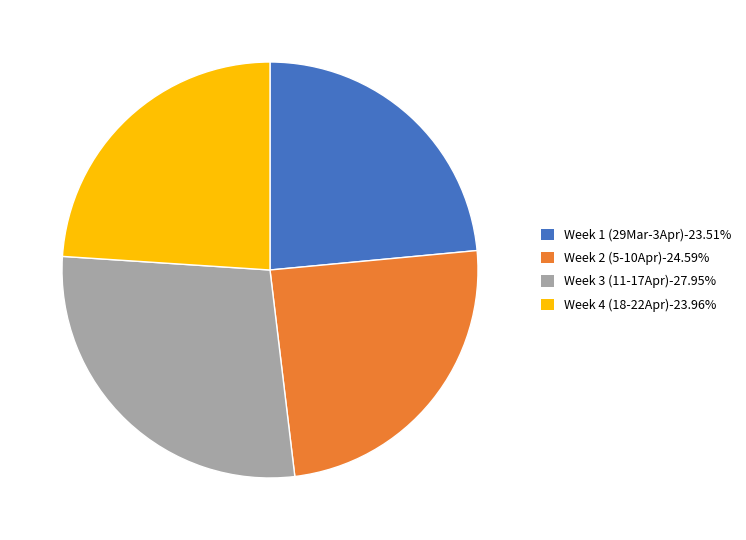

How many slices are in this pie chart?

4